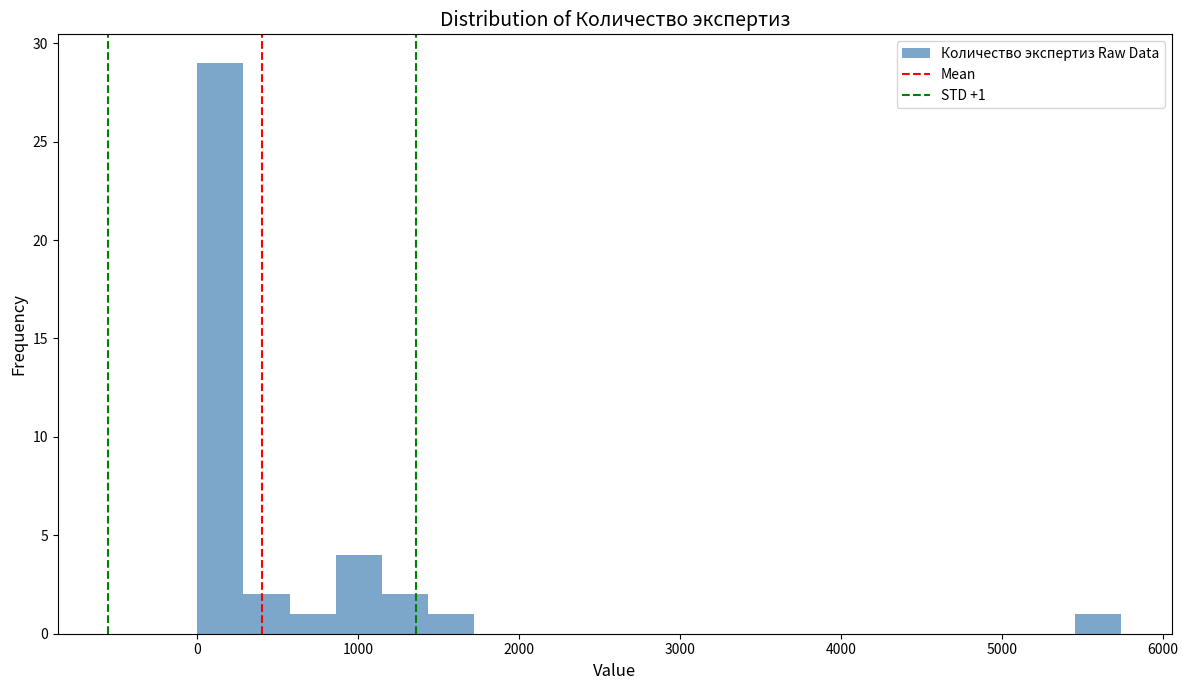

Read against the x-axis, roughly where is the centre of the tallest bar?

100